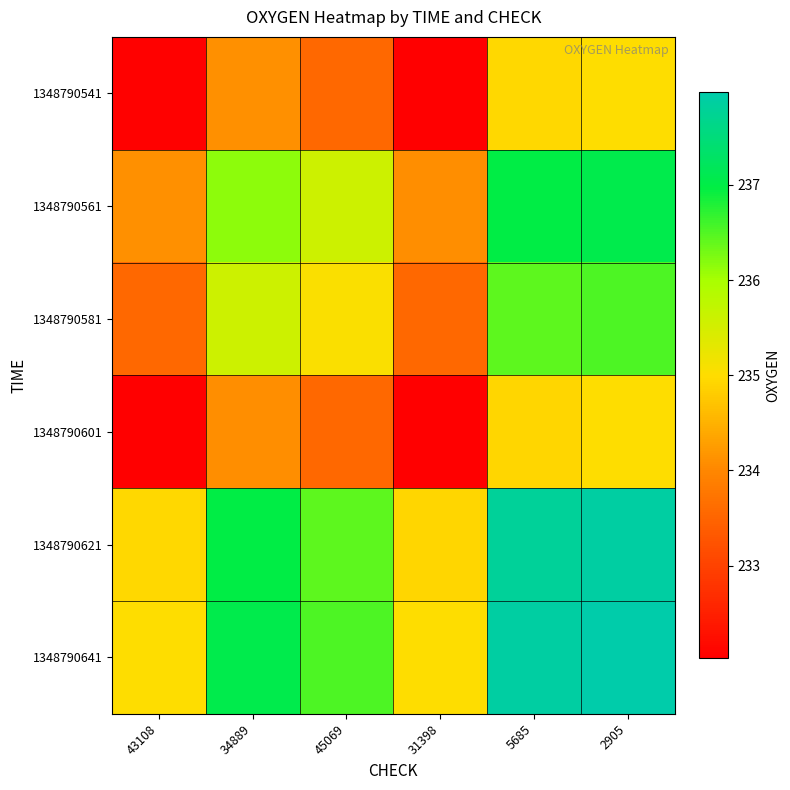

List the series in order of their peak value, lowest first.

1348790601, 1348790541, 1348790581, 1348790561, 1348790621, 1348790641